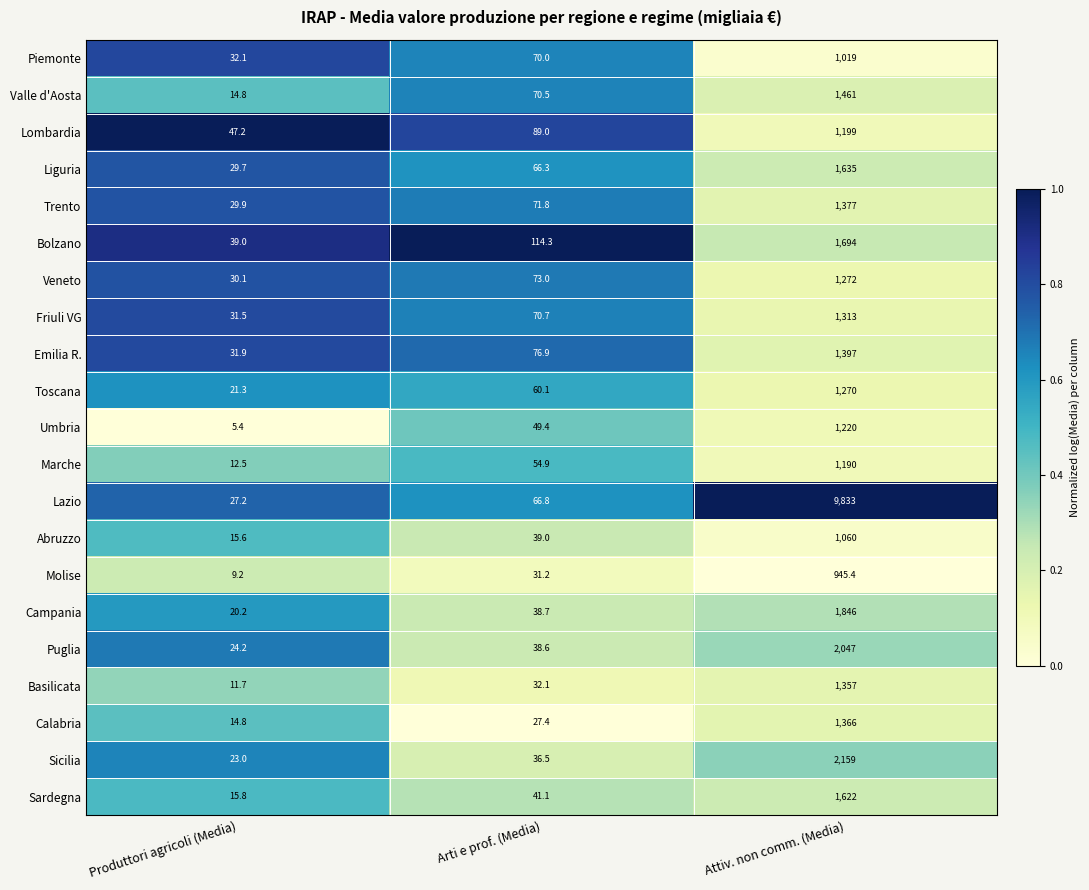

Count the number of data series in this chart.

21